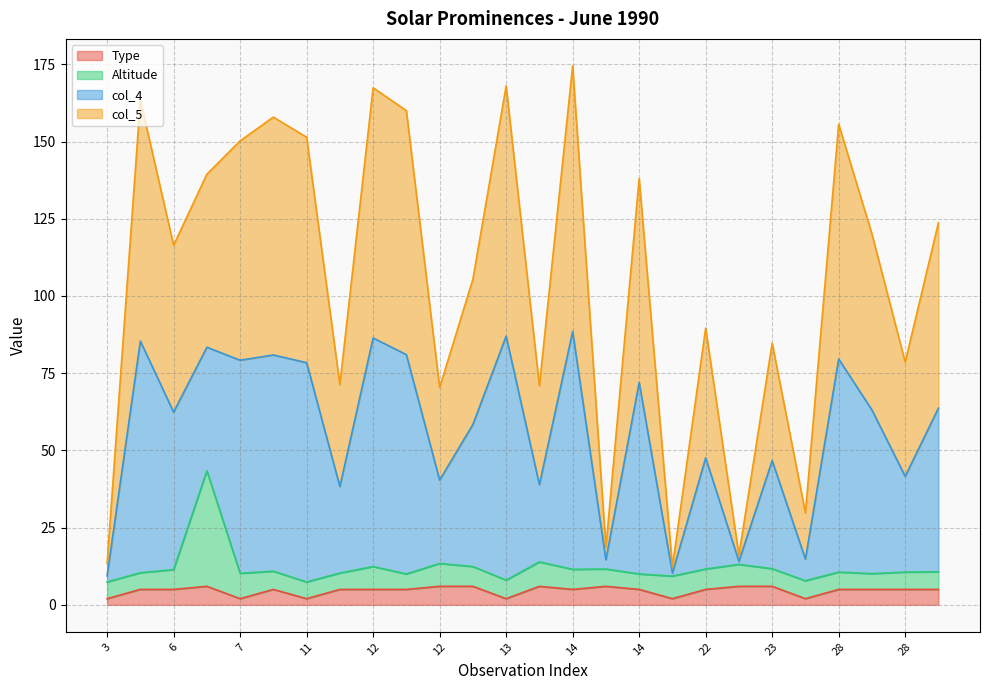

True or false: col_4 has more than 2 points higher than both neighbors.

True